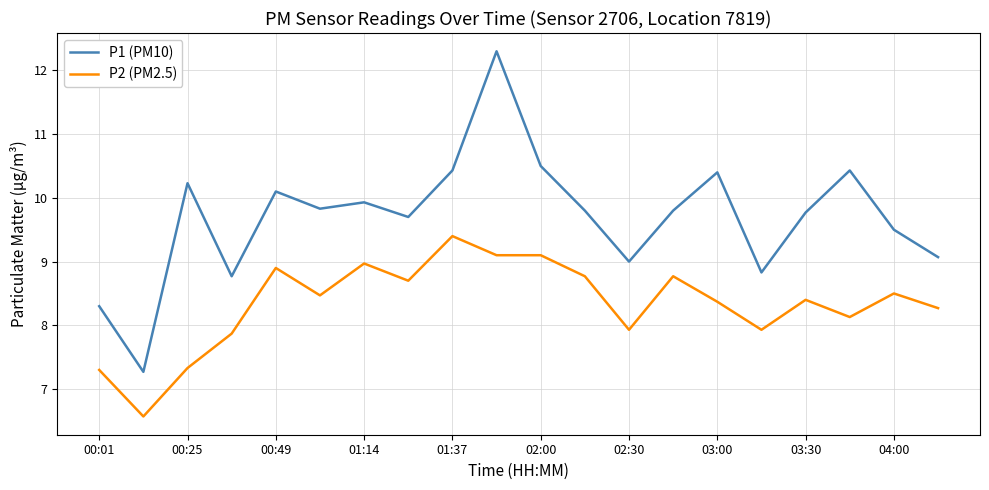

What is the greatest value displayed?

12.3